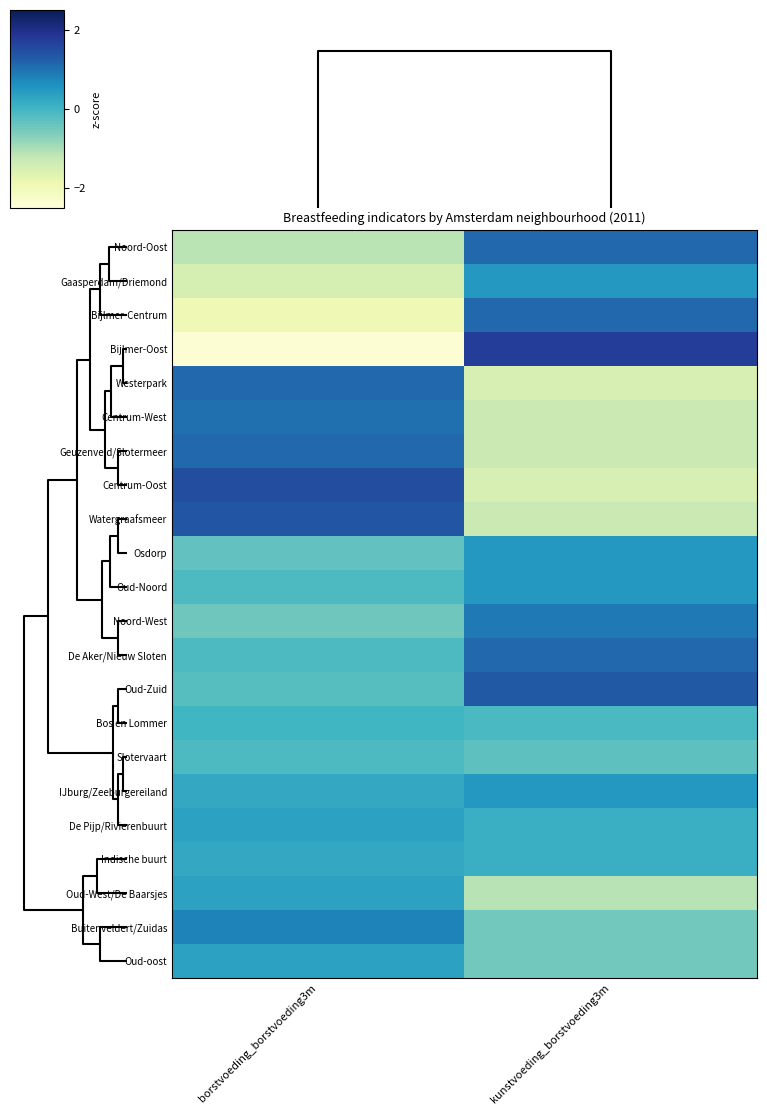

Reading left to right, transcribe all the data shown in this chart.

Noord-Oost: borstvoeding_borstvoeding3m=-1.1	kunstvoeding_borstvoeding3m=1.1
Gaasperdam/Driemond: borstvoeding_borstvoeding3m=-1.5	kunstvoeding_borstvoeding3m=0.5
Bijlmer-Centrum: borstvoeding_borstvoeding3m=-1.9	kunstvoeding_borstvoeding3m=1.1
Bijlmer-Oost: borstvoeding_borstvoeding3m=-2.4	kunstvoeding_borstvoeding3m=1.7
Westerpark: borstvoeding_borstvoeding3m=1.1	kunstvoeding_borstvoeding3m=-1.5
Centrum-West: borstvoeding_borstvoeding3m=1.0	kunstvoeding_borstvoeding3m=-1.3
Geuzenveld/Slotermeer: borstvoeding_borstvoeding3m=1.1	kunstvoeding_borstvoeding3m=-1.3
Centrum-Oost: borstvoeding_borstvoeding3m=1.5	kunstvoeding_borstvoeding3m=-1.5
Watergraafsmeer: borstvoeding_borstvoeding3m=1.4	kunstvoeding_borstvoeding3m=-1.3
Osdorp: borstvoeding_borstvoeding3m=-0.3	kunstvoeding_borstvoeding3m=0.5
Oud-Noord: borstvoeding_borstvoeding3m=-0.1	kunstvoeding_borstvoeding3m=0.5
Noord-West: borstvoeding_borstvoeding3m=-0.5	kunstvoeding_borstvoeding3m=0.9
De Aker/Nieuw Sloten: borstvoeding_borstvoeding3m=-0.1	kunstvoeding_borstvoeding3m=1.1
Oud-Zuid: borstvoeding_borstvoeding3m=-0.2	kunstvoeding_borstvoeding3m=1.3
Bos en Lommer: borstvoeding_borstvoeding3m=-0.0	kunstvoeding_borstvoeding3m=-0.1
Slotervaart: borstvoeding_borstvoeding3m=-0.1	kunstvoeding_borstvoeding3m=-0.3
IJburg/Zeeburgereiland: borstvoeding_borstvoeding3m=0.2	kunstvoeding_borstvoeding3m=0.5
De Pijp/Rivierenbuurt: borstvoeding_borstvoeding3m=0.3	kunstvoeding_borstvoeding3m=0.1
Indische buurt: borstvoeding_borstvoeding3m=0.2	kunstvoeding_borstvoeding3m=0.1
Oud-West/De Baarsjes: borstvoeding_borstvoeding3m=0.3	kunstvoeding_borstvoeding3m=-1.1
Buitenveldert/Zuidas: borstvoeding_borstvoeding3m=0.8	kunstvoeding_borstvoeding3m=-0.5
Oud-oost: borstvoeding_borstvoeding3m=0.3	kunstvoeding_borstvoeding3m=-0.5